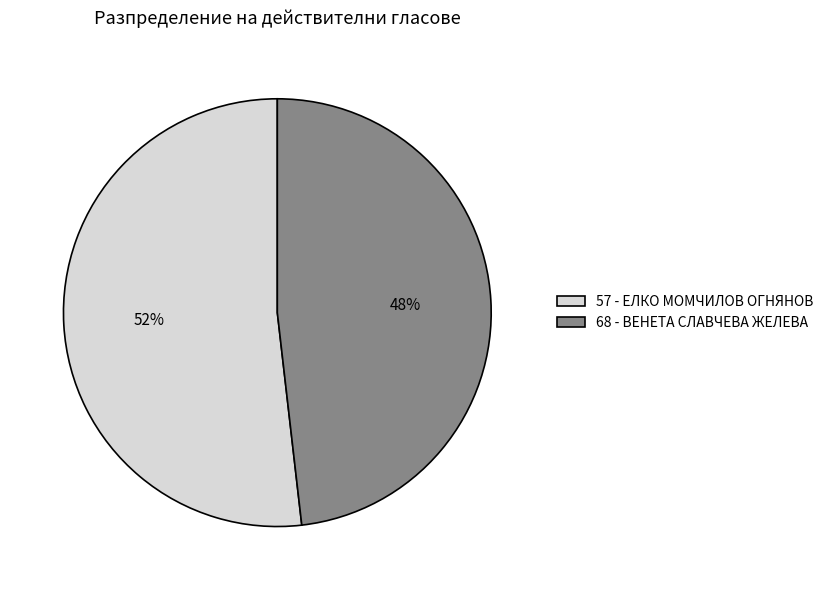

Rank the categories by value from highest to lowest.

57 - ЕЛКО МОМЧИЛОВ ОГНЯНОВ, 68 - ВЕНЕТА СЛАВЧЕВА ЖЕЛЕВА